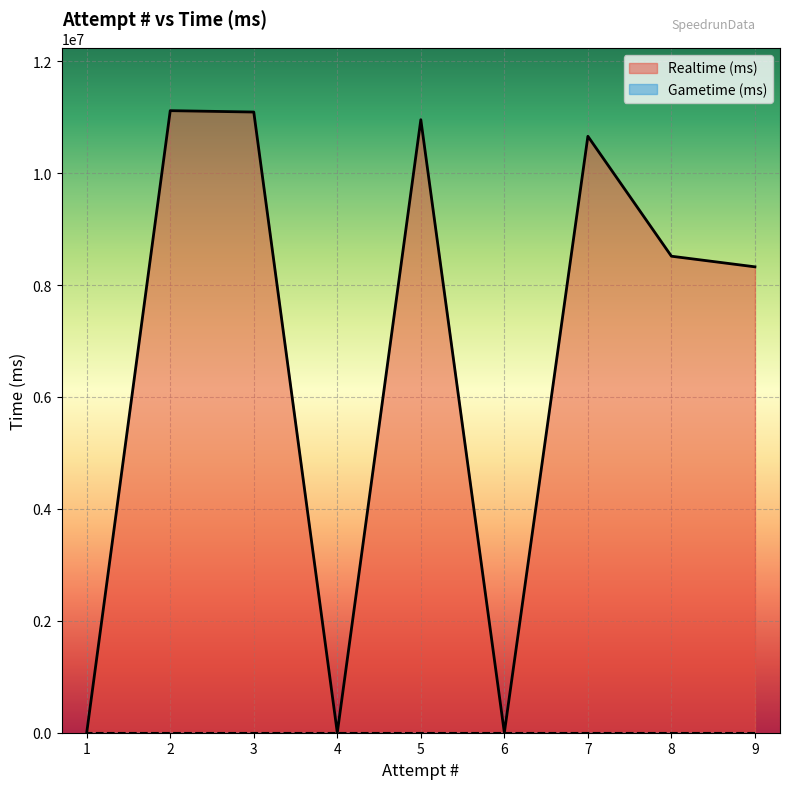

How many interior local valleys (lower than both neighbors) does the data have?

2